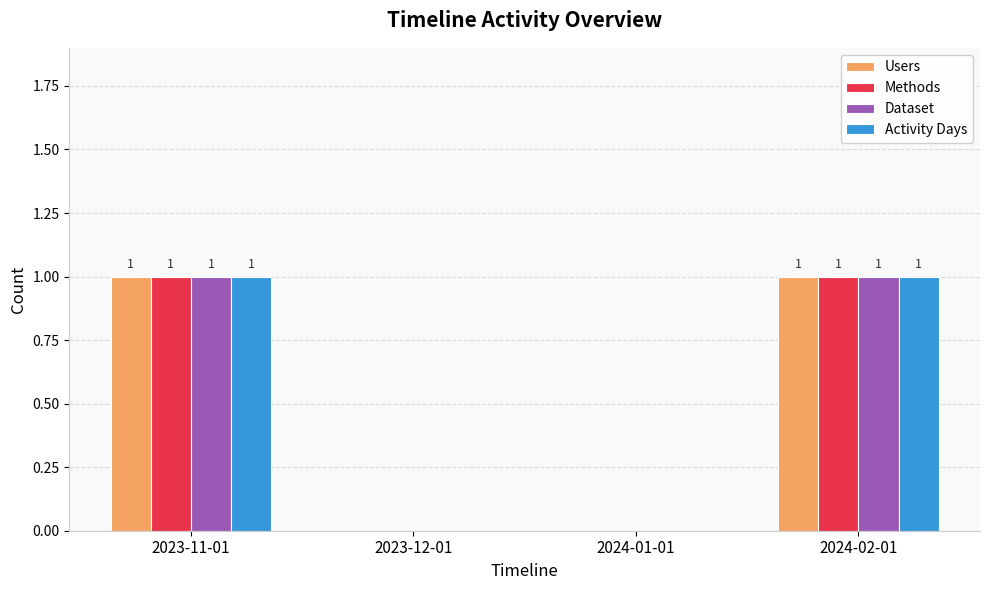

The value of Methods at 2024-02-01 is 1. True or false?

True